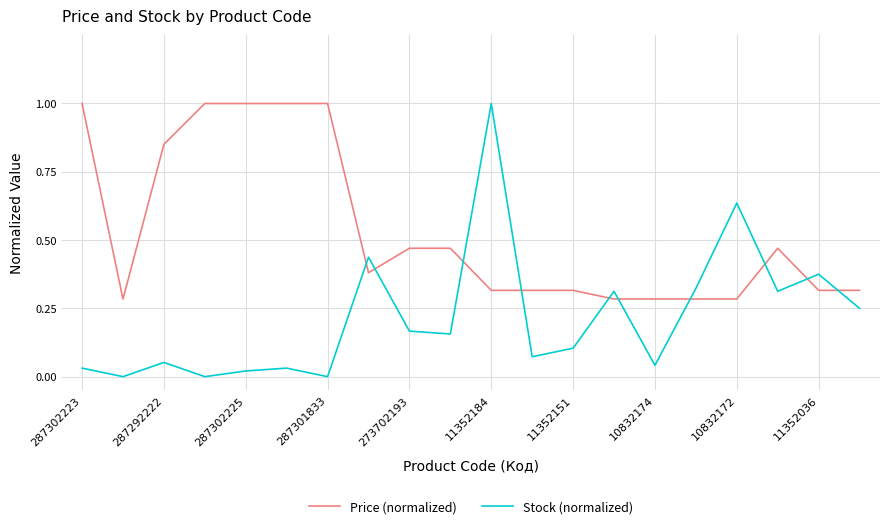

Which series has the widest spread of values?

Stock (normalized)